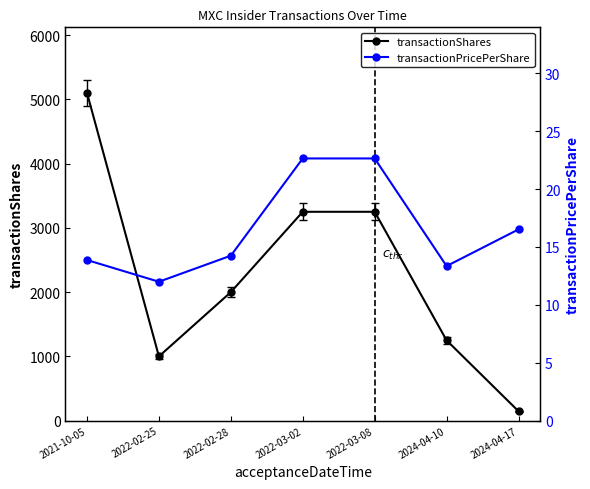

Reading left to right, what are all the values shown in this chart?

transactionShares: 2021-10-05=5100.0	2022-02-25=1000.0	2022-02-28=2000.0	2022-03-02=3250.0	2022-03-08=3250.0	2024-04-10=1250.0	2024-04-17=147.0
transactionPricePerShare: 2021-10-05=13.9	2022-02-25=12.0	2022-02-28=14.2	2022-03-02=22.6	2022-03-08=22.6	2024-04-10=13.4	2024-04-17=16.5